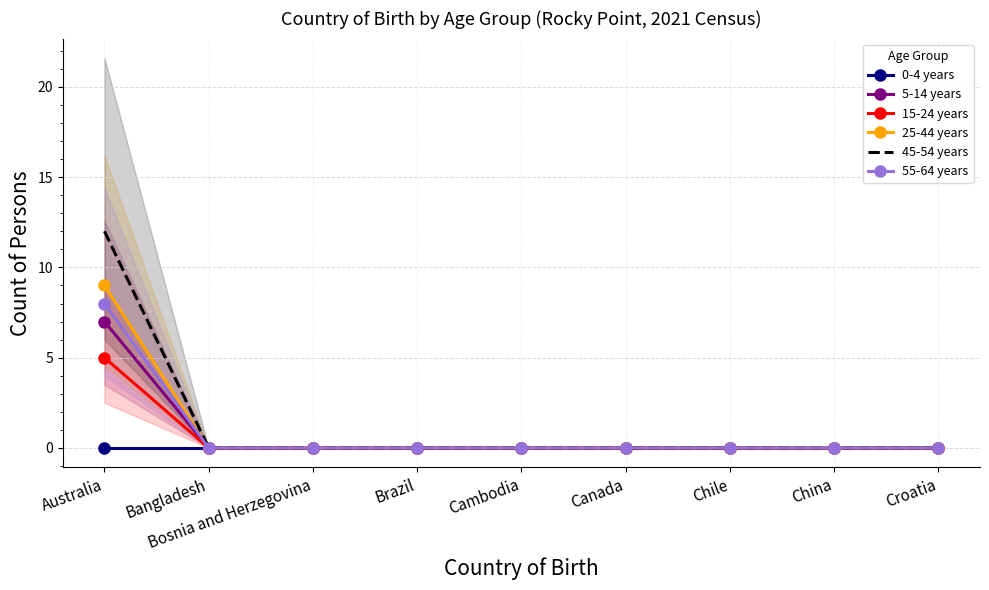

Which category has the highest value across all series?

Australia